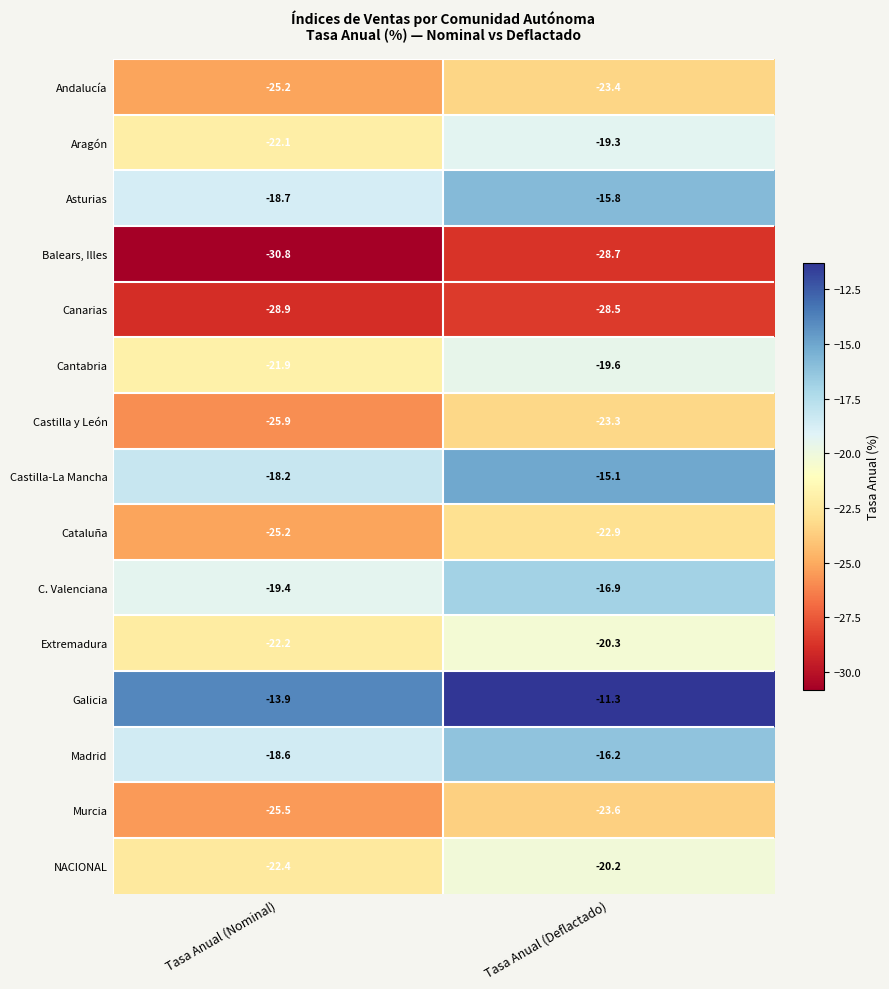

What is the difference between the Andalucía values at Tasa Anual (Nominal) and Tasa Anual (Deflactado)?

1.8